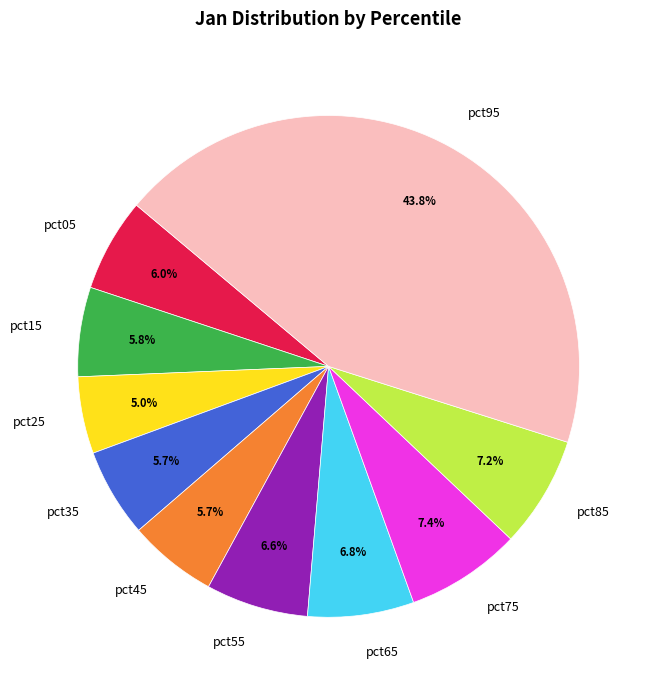

What is the largest slice in the pie chart?

pct95